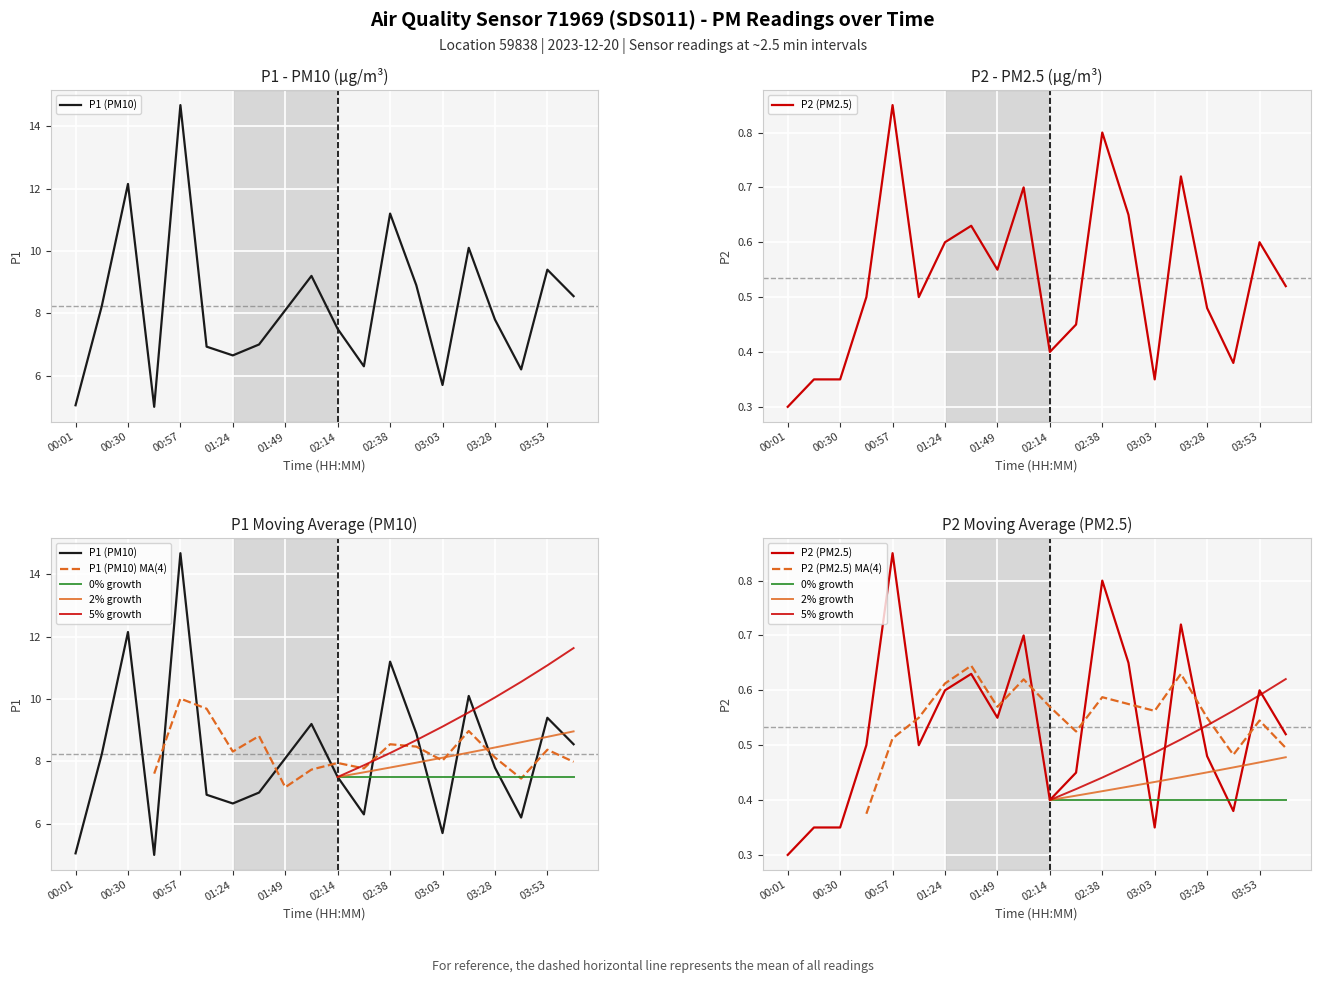

What is the approximate value of P1 (PM10) at 01:12?

6.9